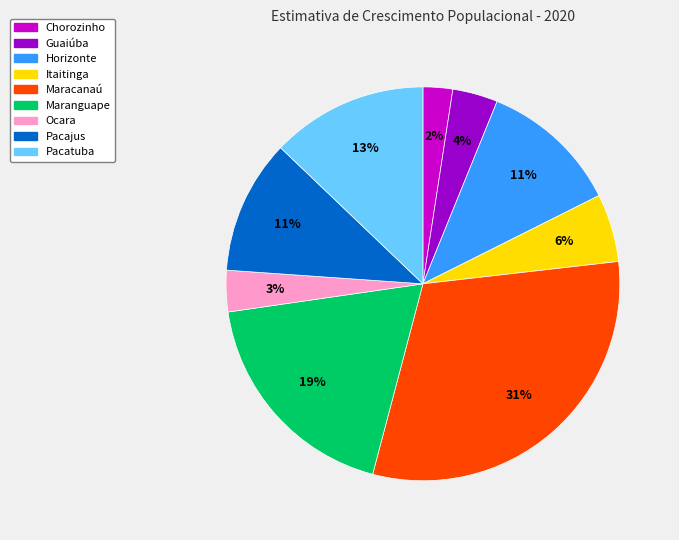

Count the number of slices in the pie.

9